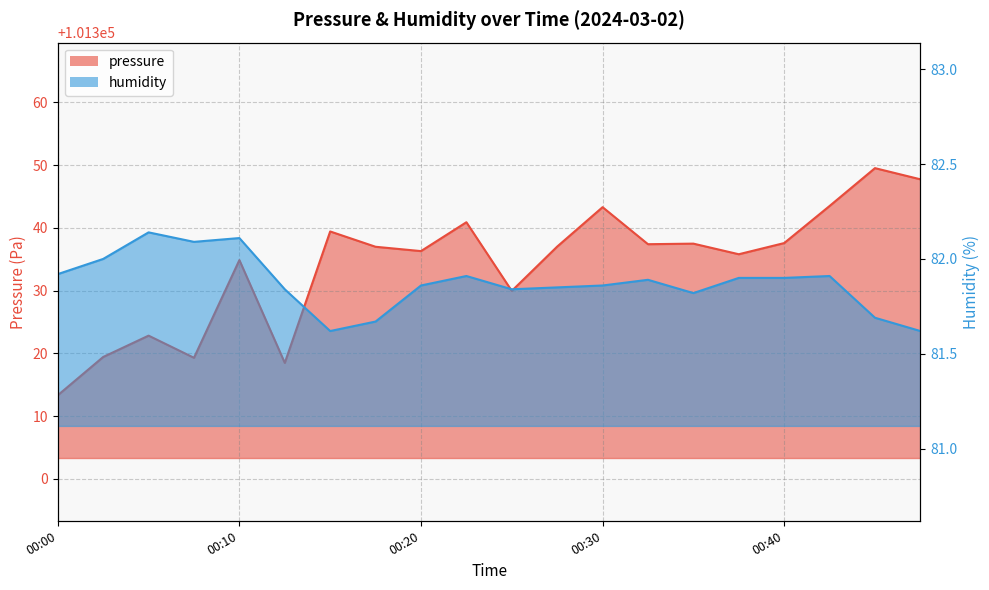

Reading right to left, what are all the values shown in this chart?

pressure: 00:48=101347.8	00:46=101349.5	00:43=101343.5	00:40=101337.6	00:38=101335.8	00:35=101337.5	00:33=101337.4	00:30=101343.3	00:28=101337.0	00:25=101330.0	00:23=101340.9	00:20=101336.3	00:18=101337.0	00:15=101339.4	00:13=101318.5	00:10=101334.9	00:08=101319.3	00:05=101322.8	00:03=101319.4	00:00=101313.3
humidity: 00:48=81.6	00:46=81.7	00:43=81.9	00:40=81.9	00:38=81.9	00:35=81.8	00:33=81.9	00:30=81.9	00:28=81.8	00:25=81.8	00:23=81.9	00:20=81.9	00:18=81.7	00:15=81.6	00:13=81.8	00:10=82.1	00:08=82.1	00:05=82.1	00:03=82.0	00:00=81.9